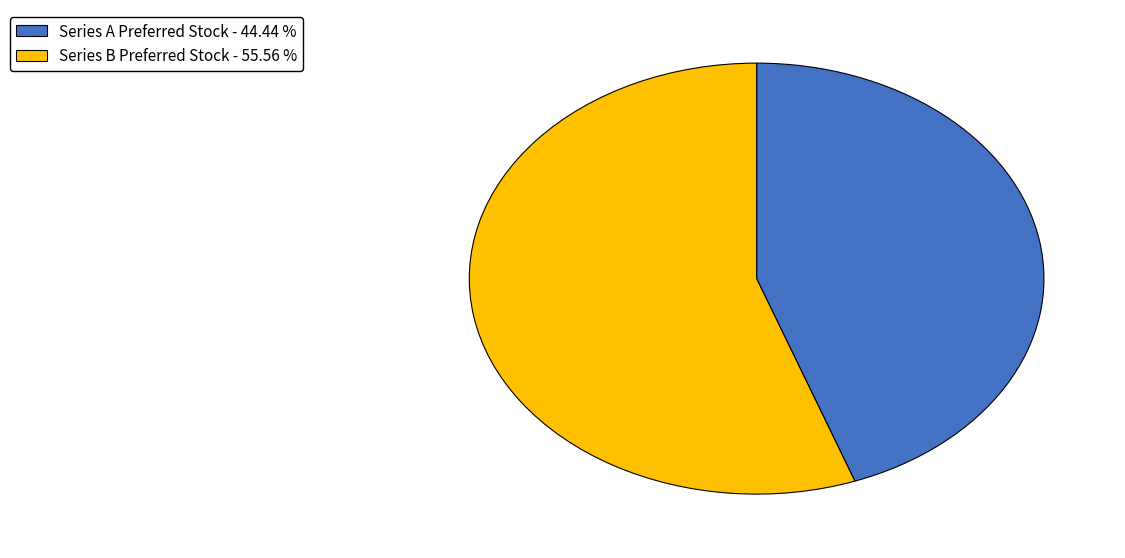

How many segments does this pie chart have?

2